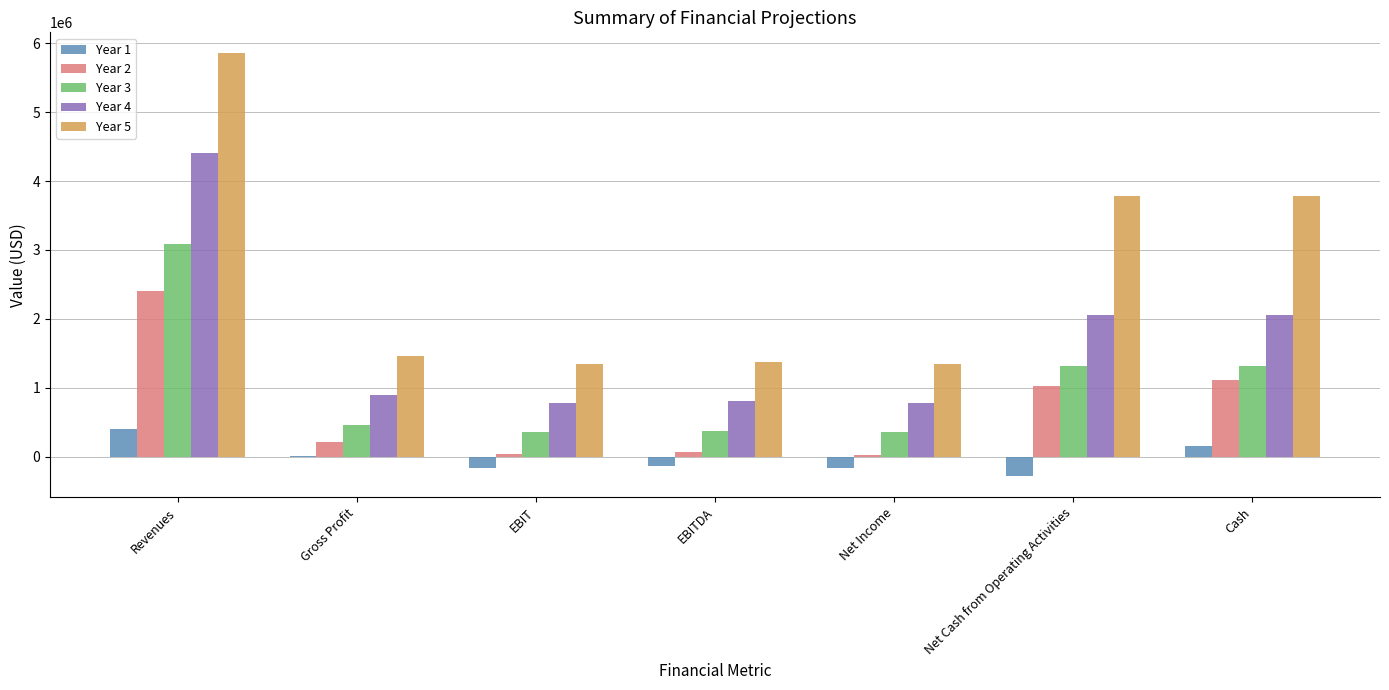

Which series has the largest total across all categories?

Year 5